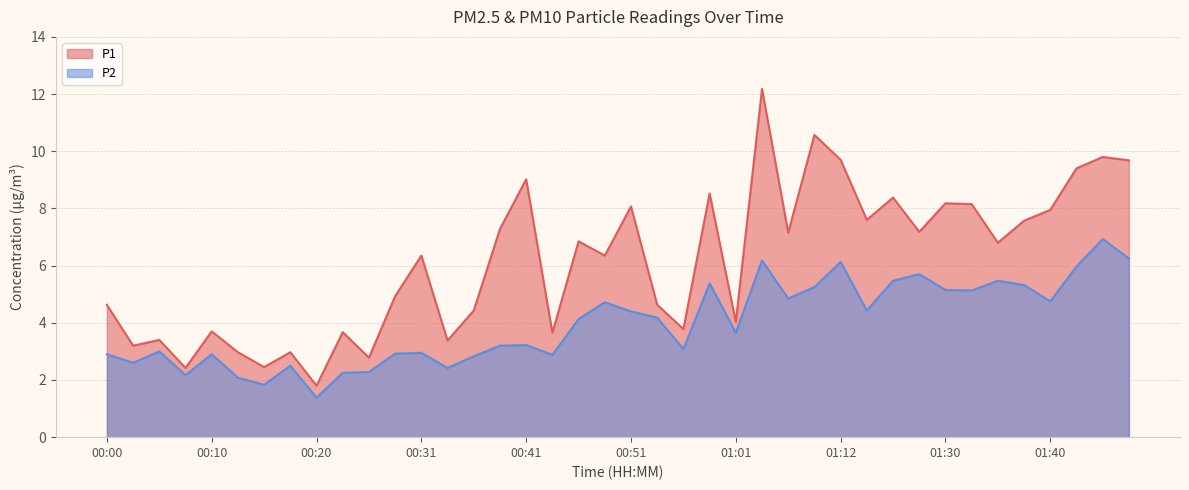

True or false: P1 and P2 intersect in this chart.

False